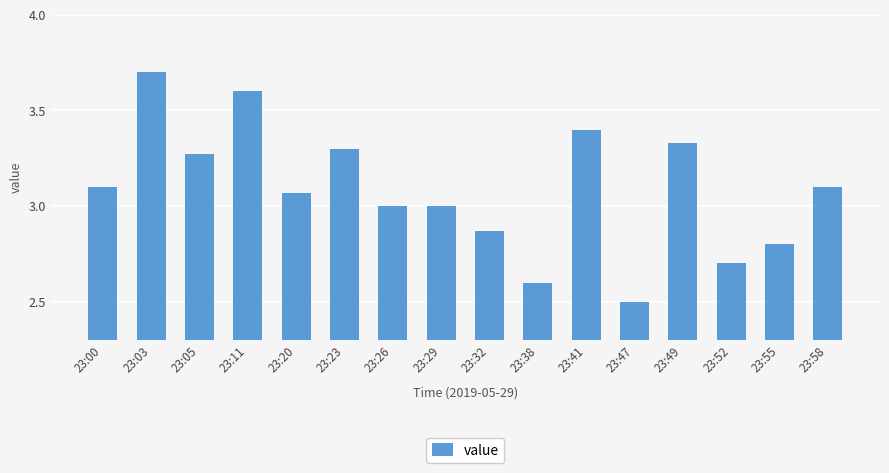

The value at 23:58 is 3.1. True or false?

True